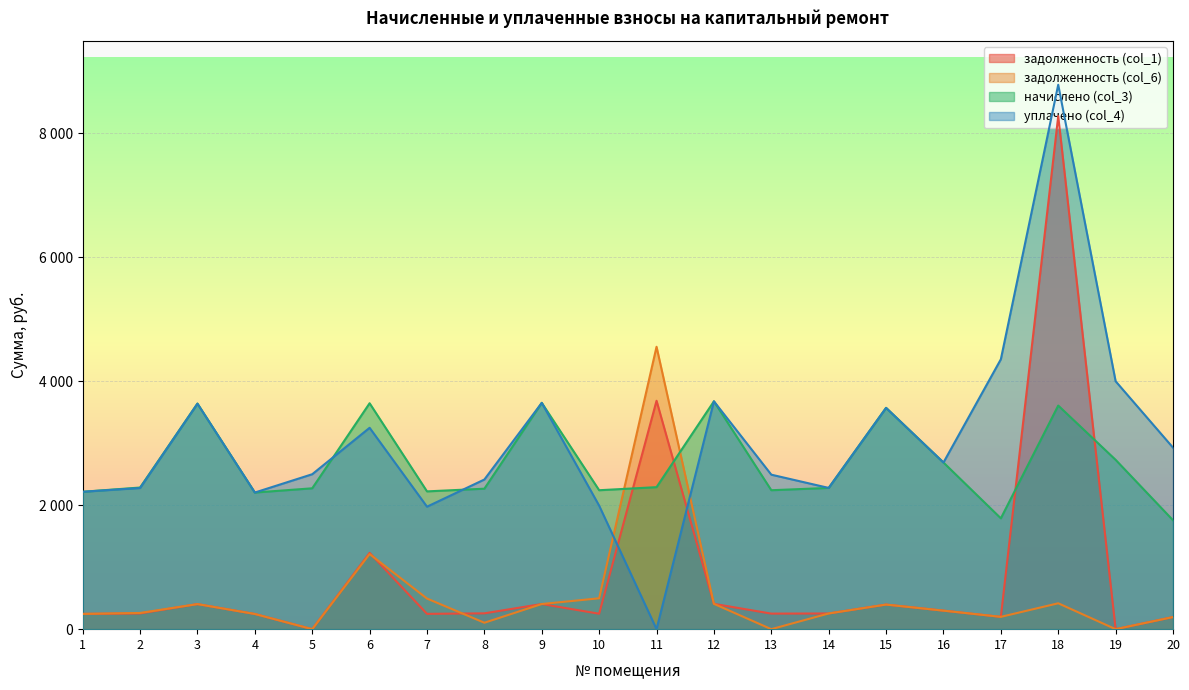

What is the difference between the second highest and minimum values in the уплачено (col_4) series?

4354.6